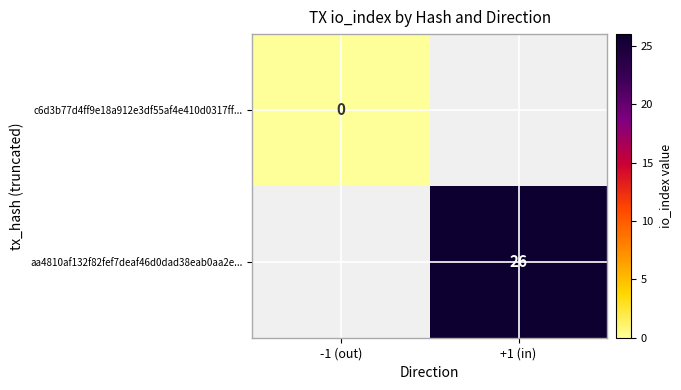

Is it true that aa4810af132f82fef7deaf46d0dad38eab0aa2e... equals 10 at +1 (in)?

False